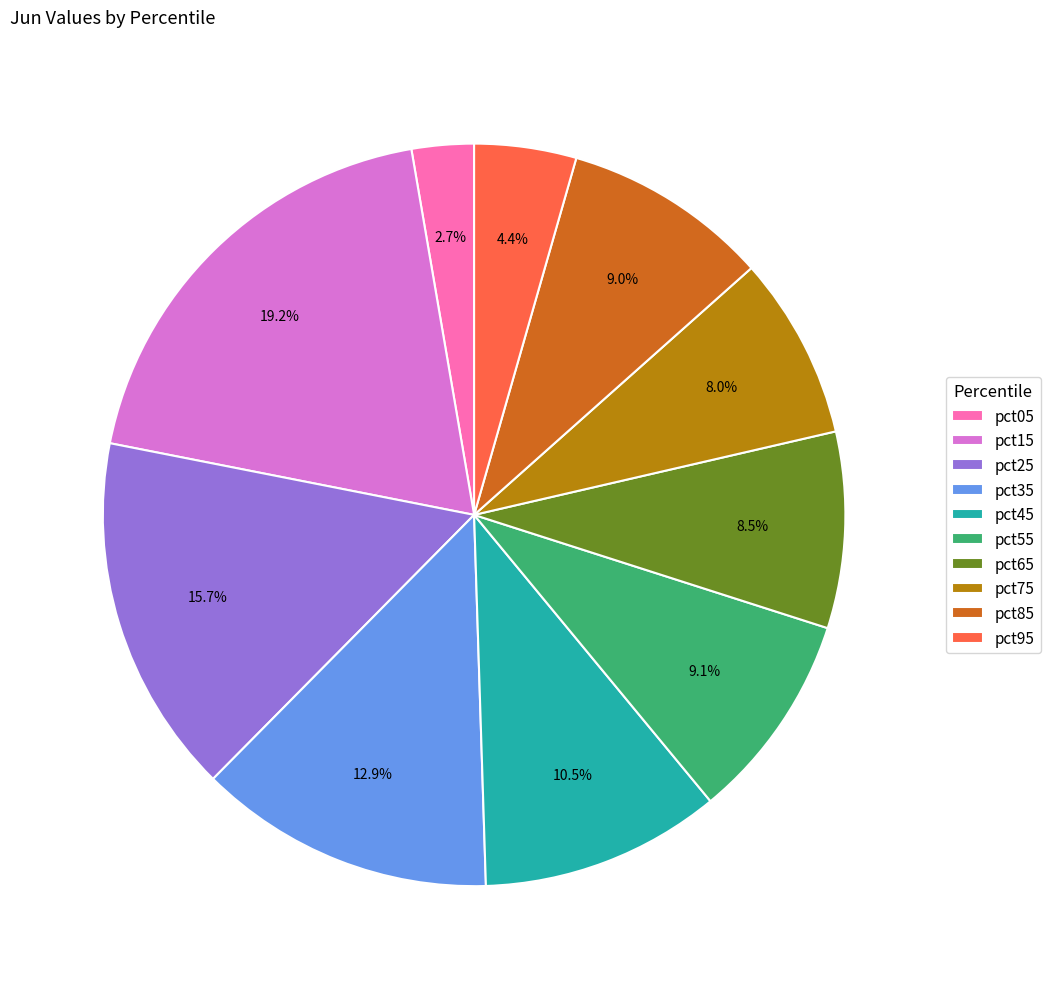

What is the largest slice in the pie chart?

pct15